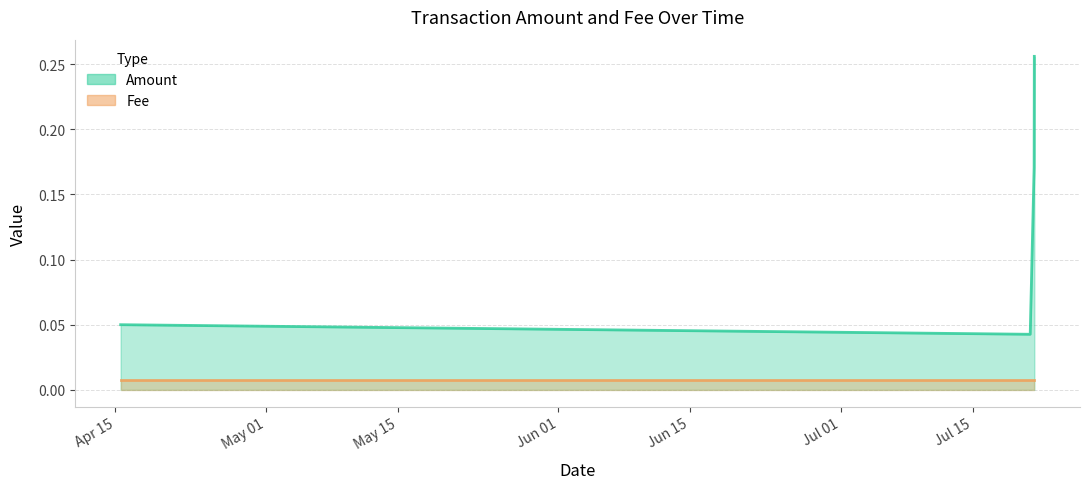

The chart shows a value of 0.1 at 2019-07-21 02:38:33. True or false?

False